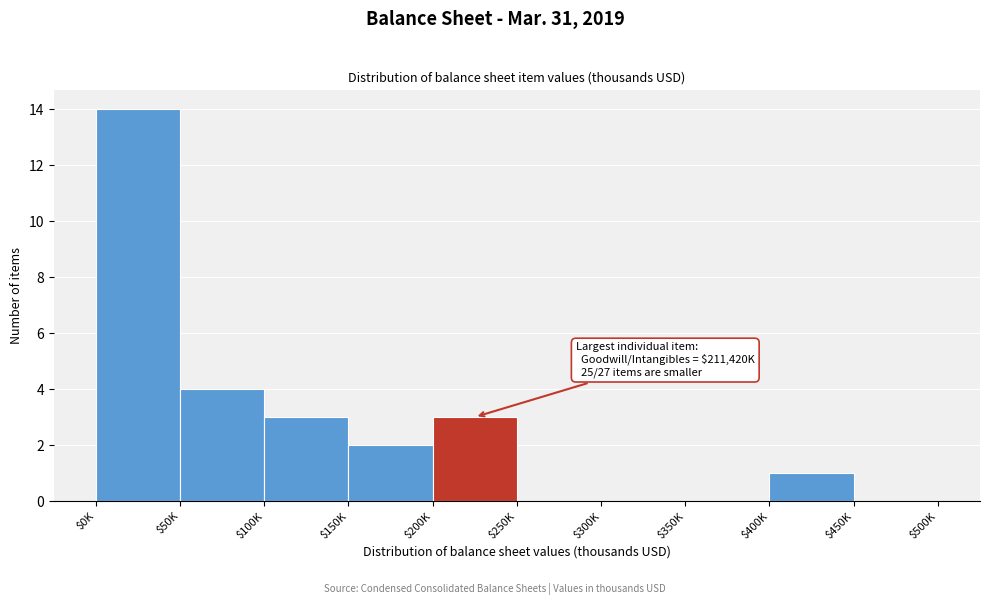

At which label is the value closest to 7?

$50K